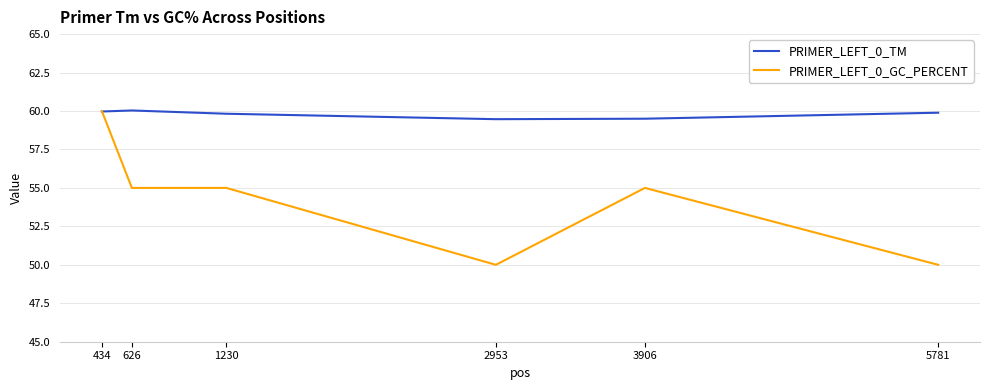

Is it true that PRIMER_LEFT_0_GC_PERCENT equals 73.4 at 3906?

False